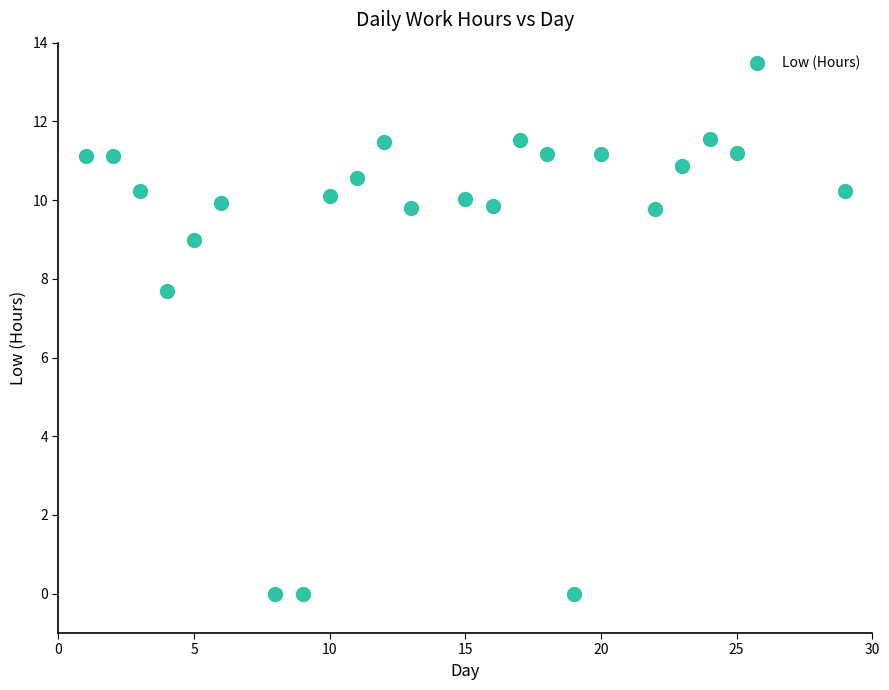

What is the range of X values (max minus min)?

28.0